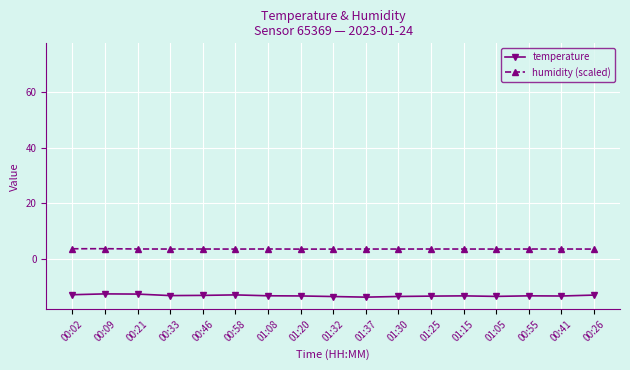

What is the label of the 6th point from the right?

01:25